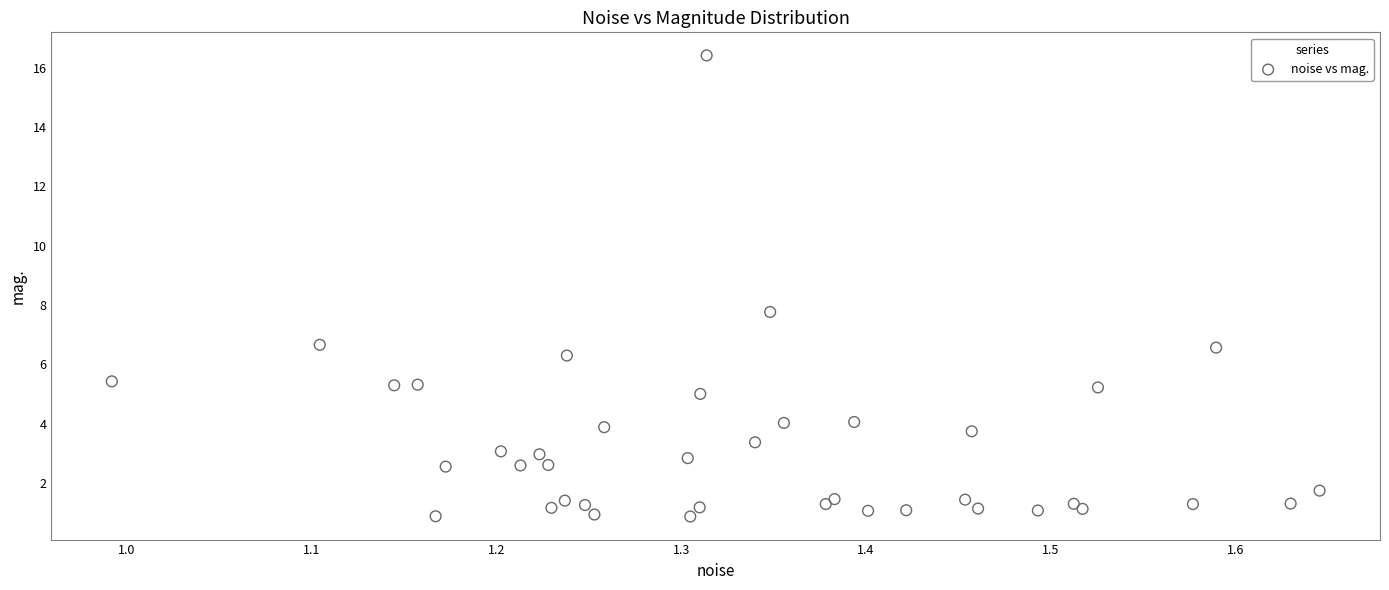

What Y value in the scatter plot is closest to 8?

7.8